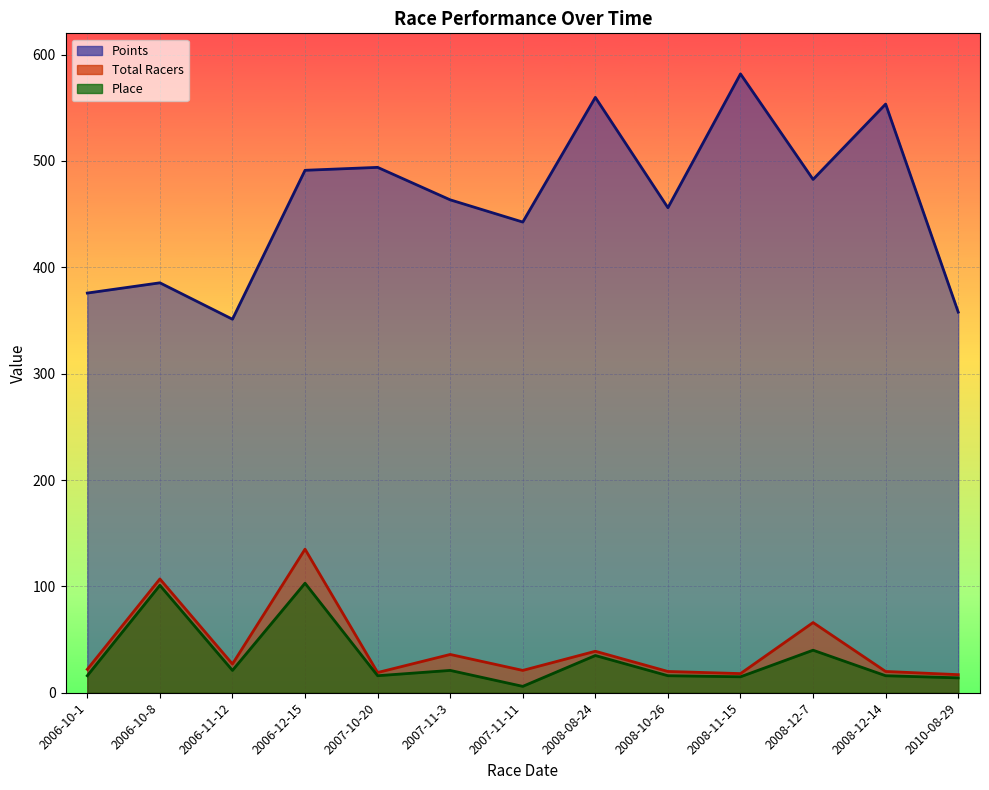

What is the sum of the Place values at 2008-11-15 and 2010-08-29?

29.0